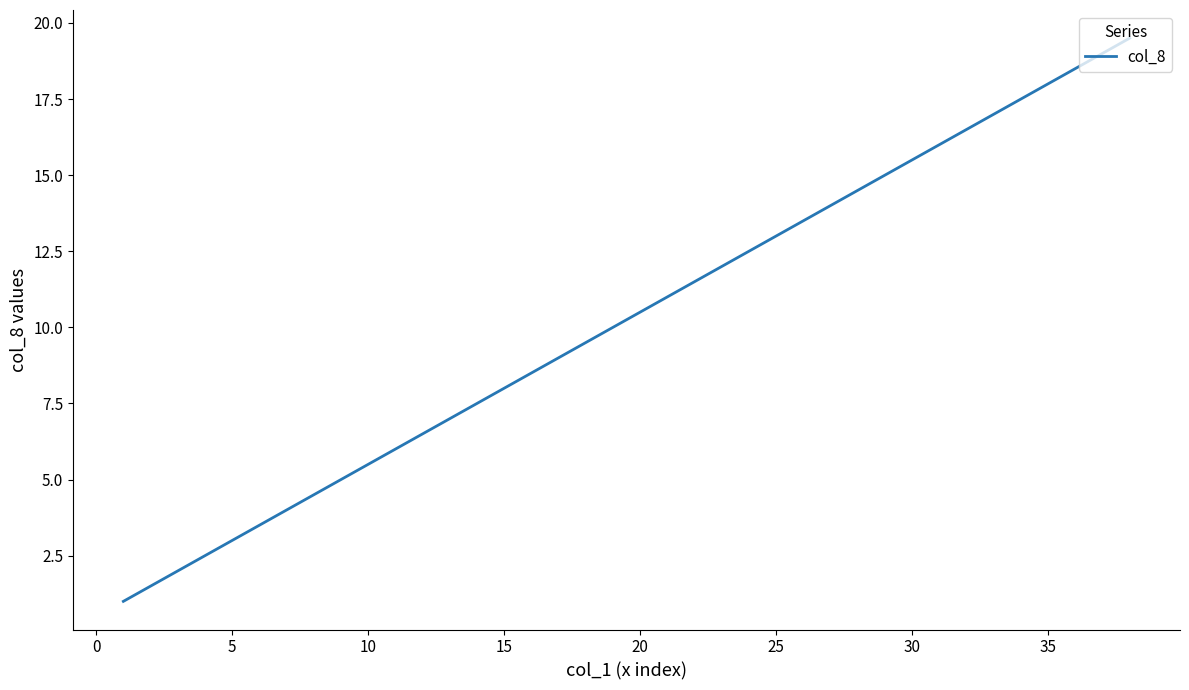

What is the maximum value shown in the chart?

19.5